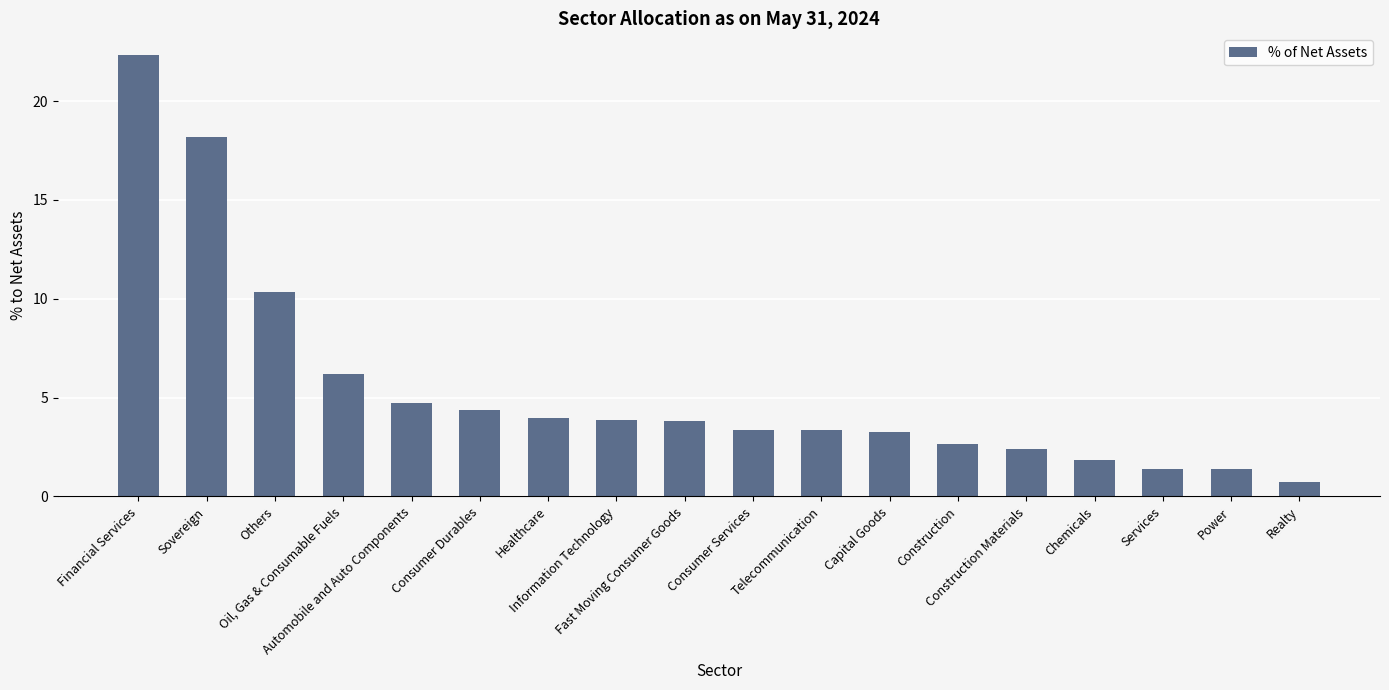

Is it true that the value at Information Technology is 3.9?

True